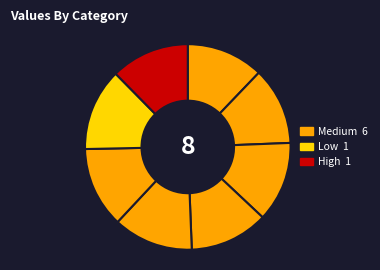

How many slices are in this pie chart?

8